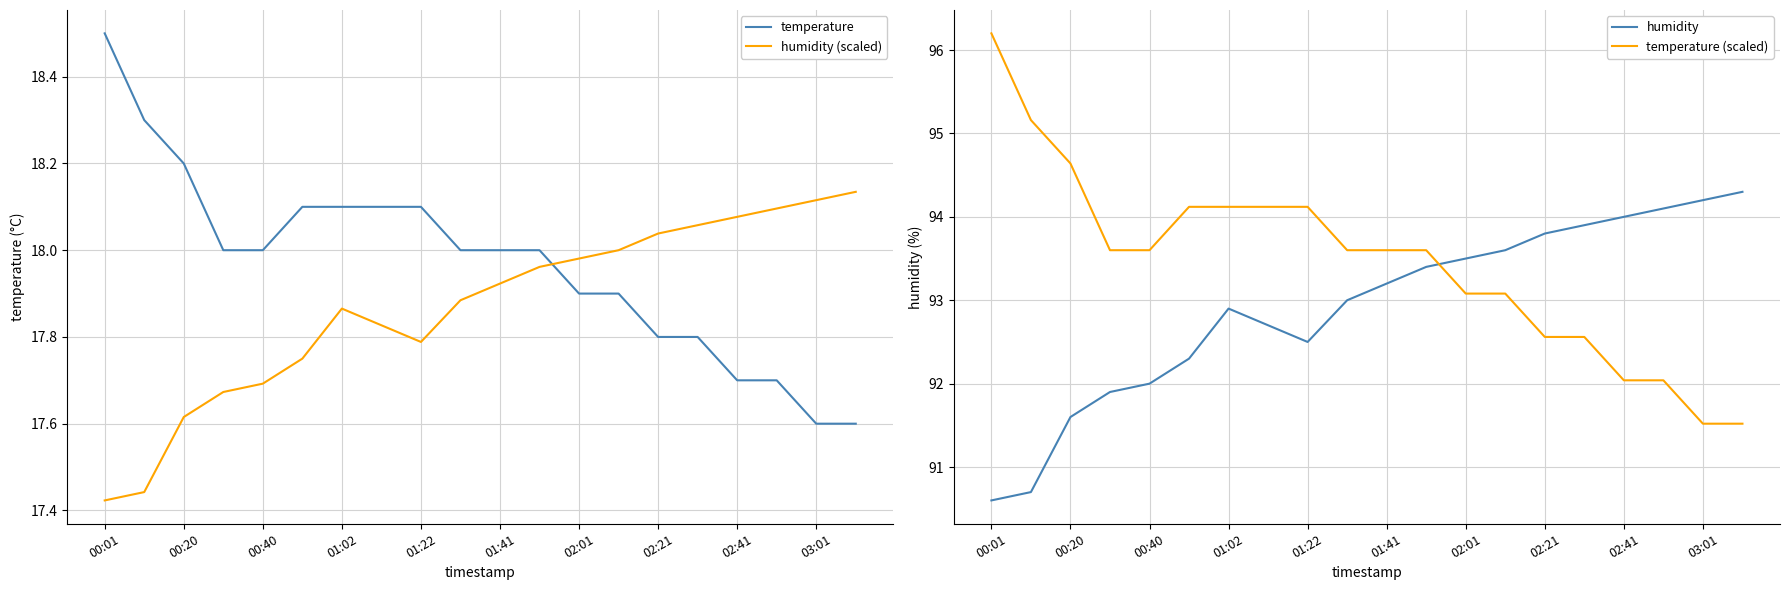

Which series has the widest spread of values?

temperature (scaled)